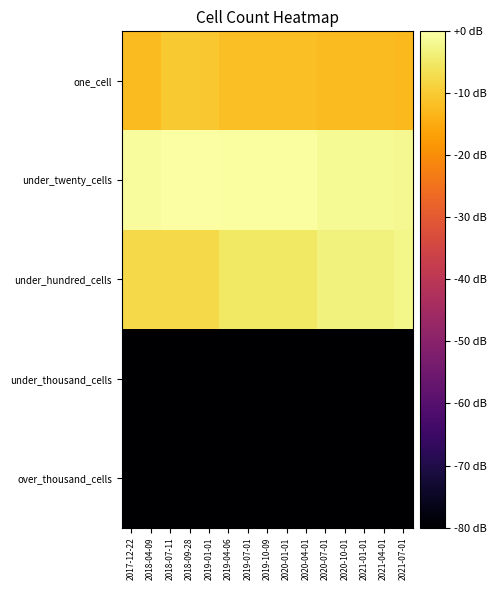

What is the difference between the highest and lowest values at 2019-04-06?

172.3